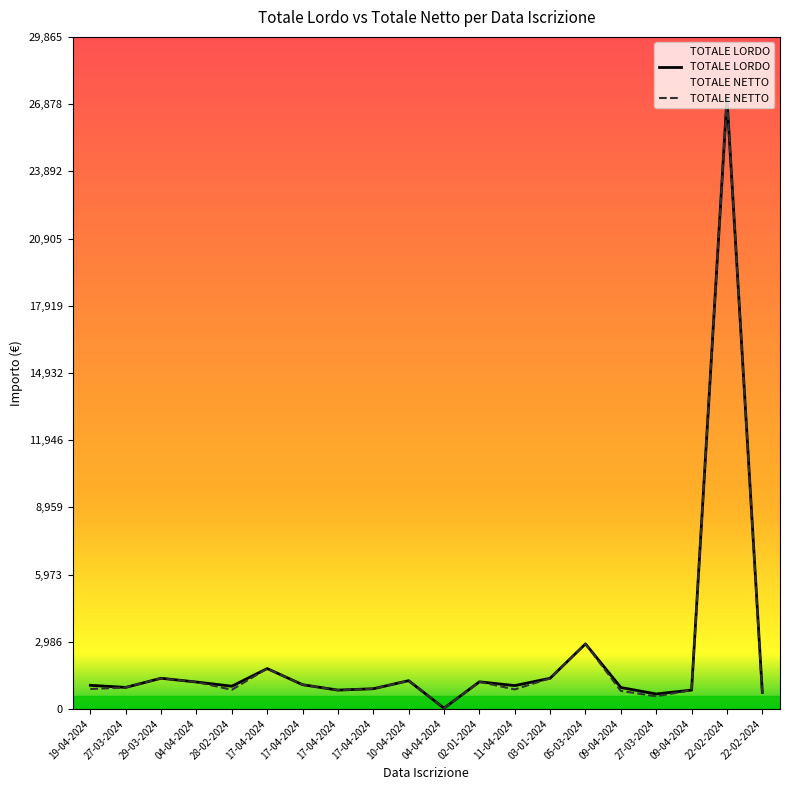

At which category is the sum across all series the highest?

22-02-2024